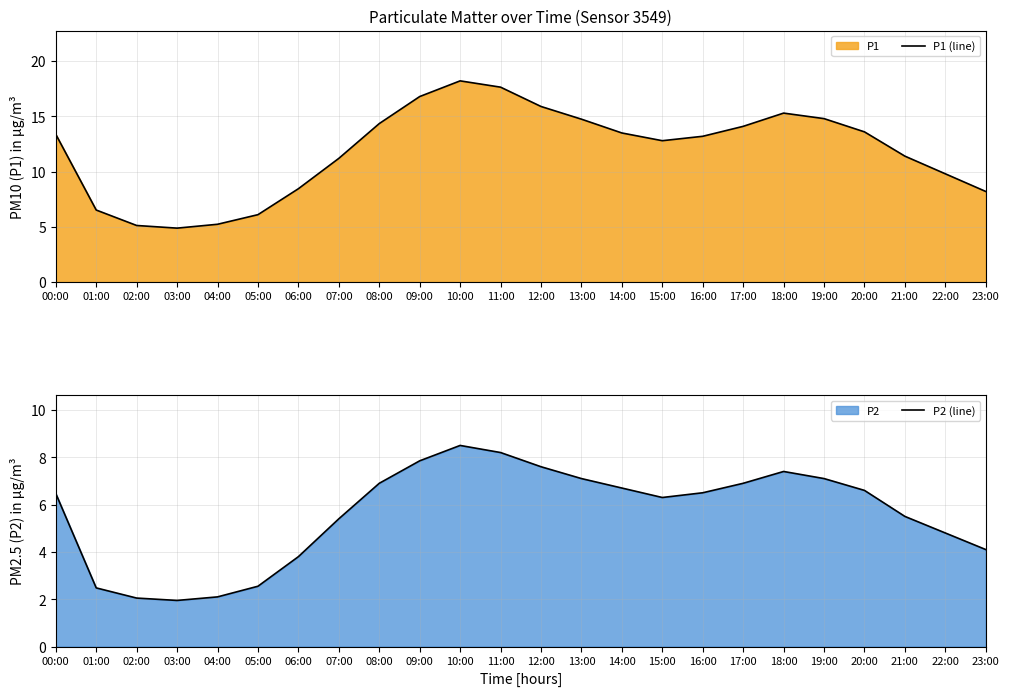

Where is the first local minimum for P2 (line)?

03:00